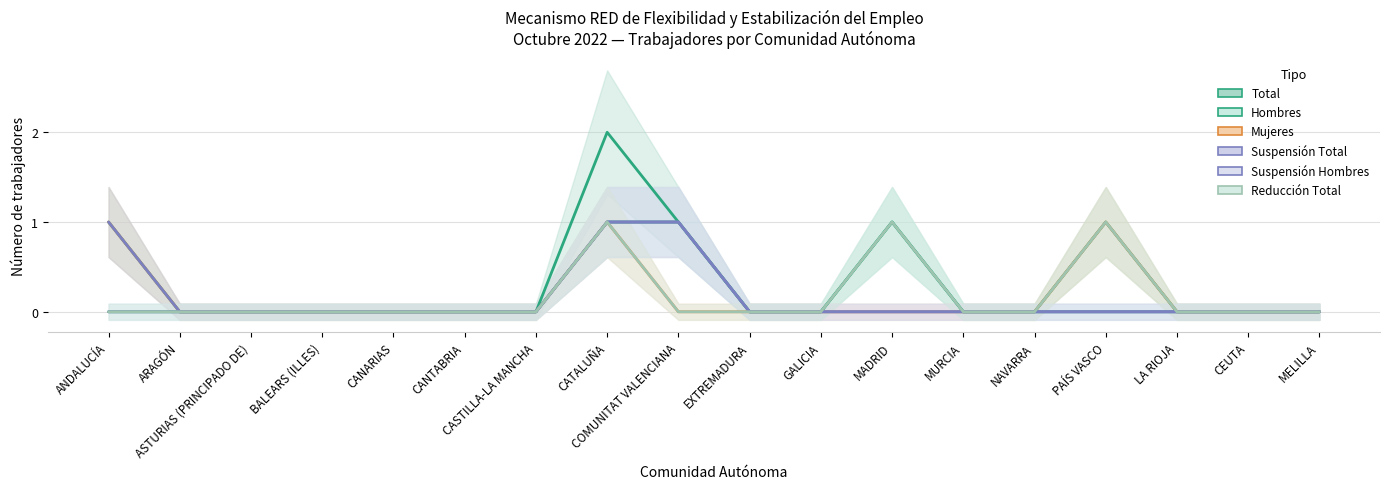

What is the label of the 18th point from the right?

ANDALUCÍA